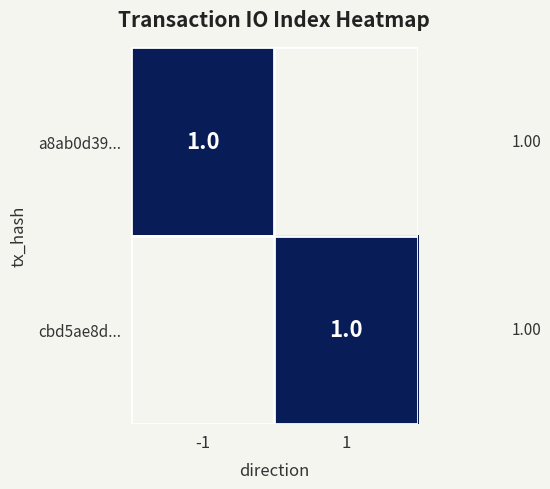

The a8ab0d39 series shows 1 at 0. True or false?

False